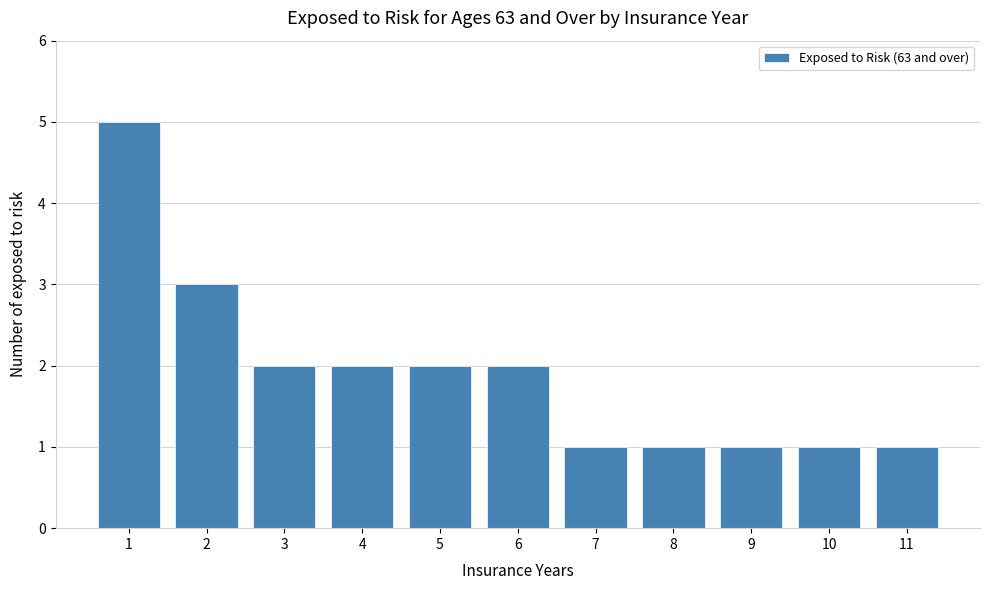

Reading left to right, transcribe all the data shown in this chart.

5	3	2	2	2	2	1	1	1	1	1